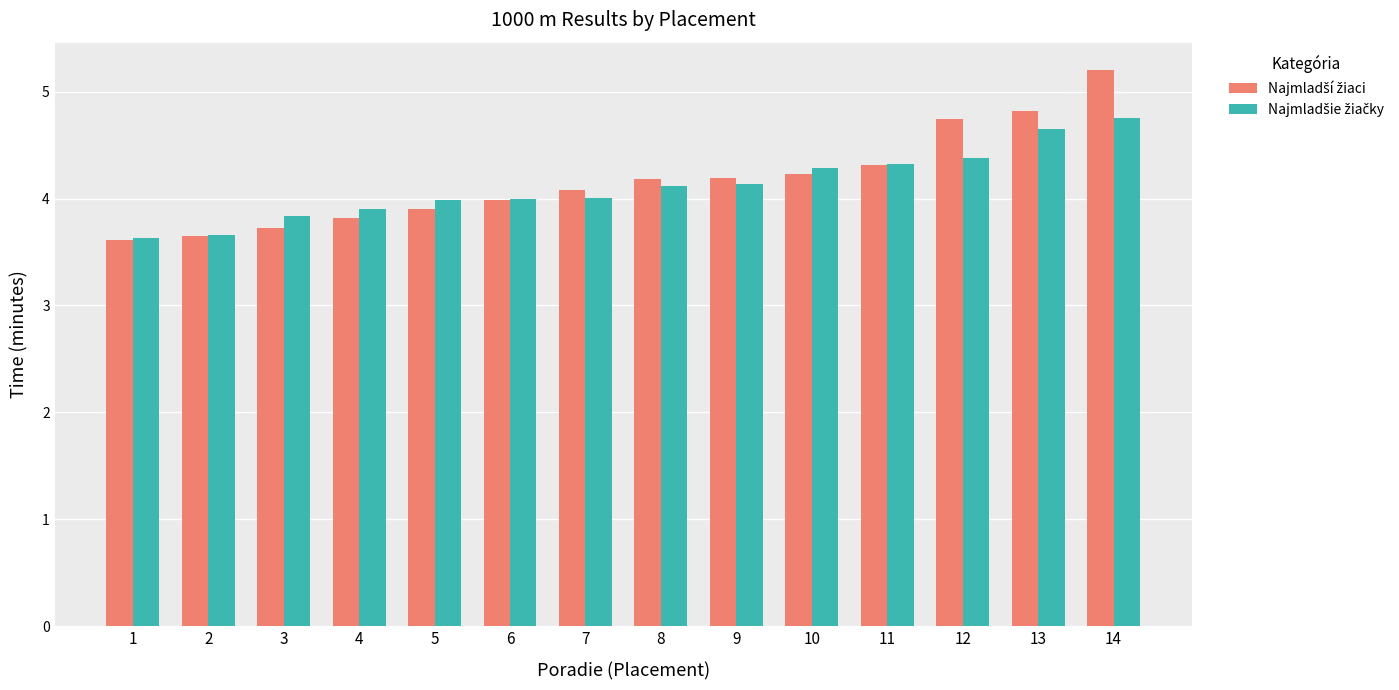

What is the difference between the highest and lowest values at 12?

0.4